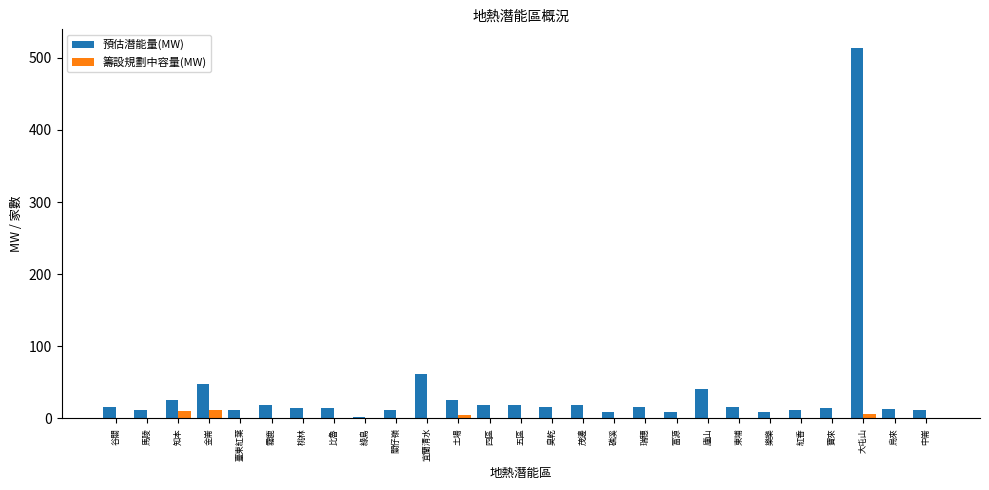

What is the total value across all series at 金崙?

60.0